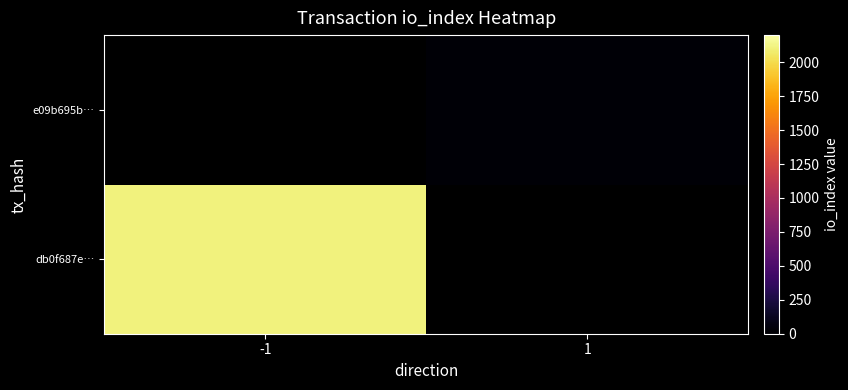

What is the maximum value shown in the chart?

2108.0